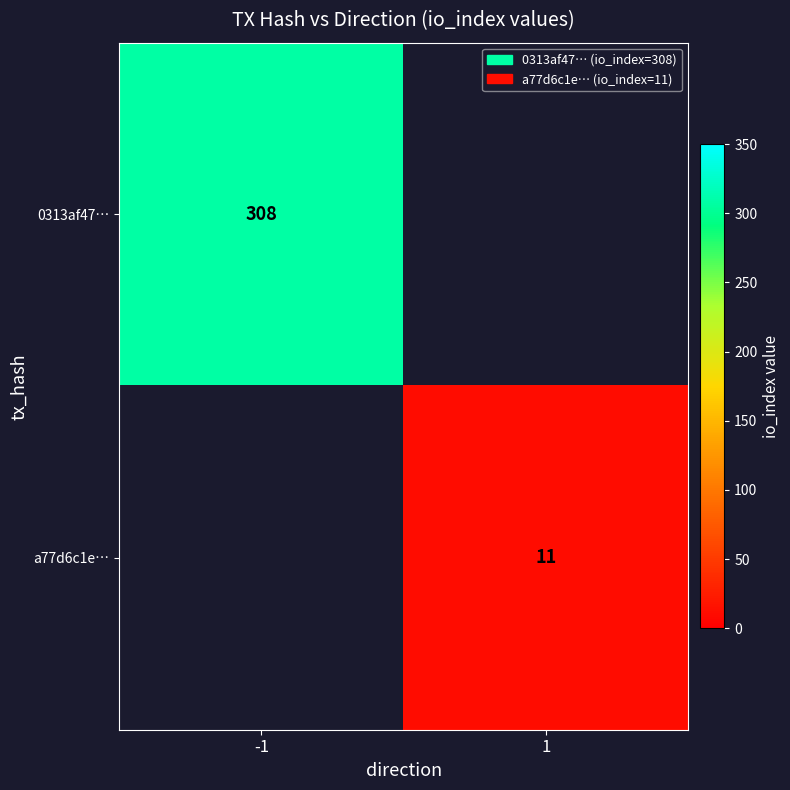

Which category has the lowest value across all series?

1